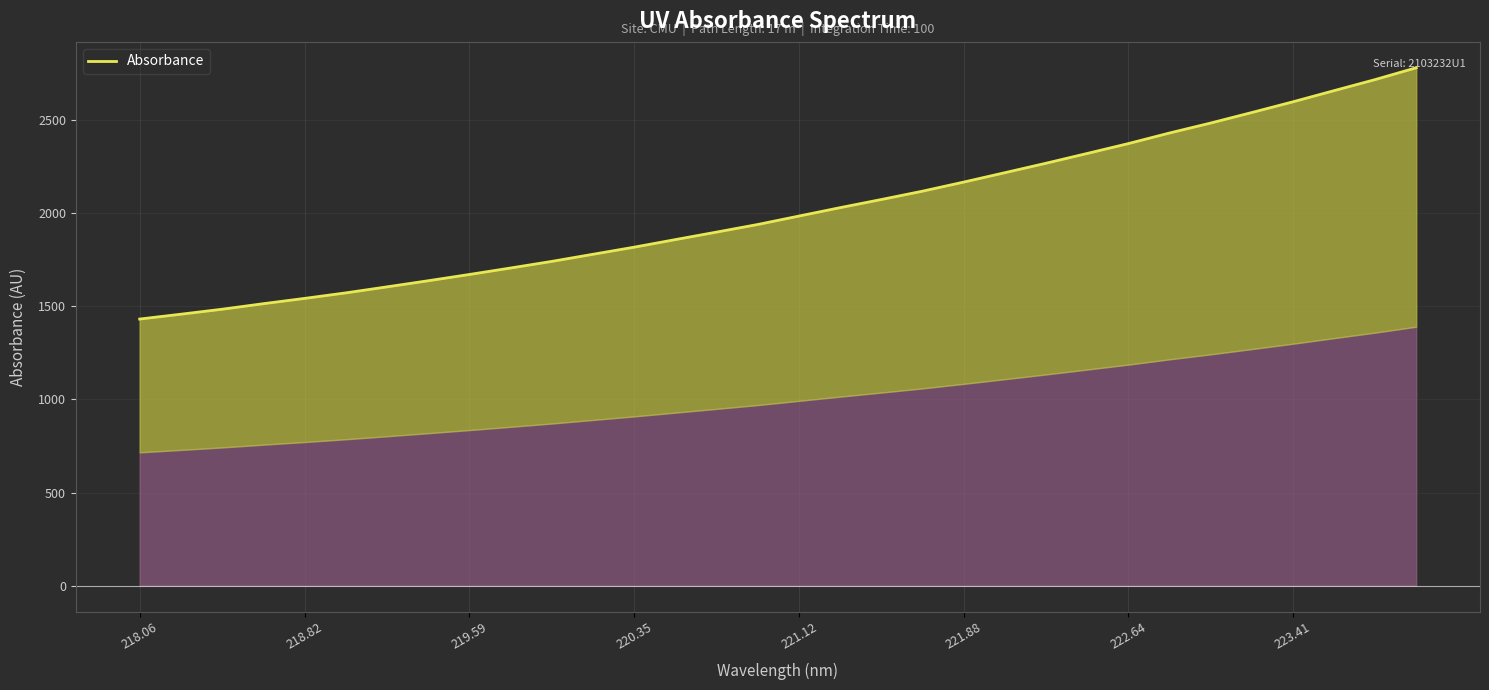

Read the value at 221.88.

2166.9